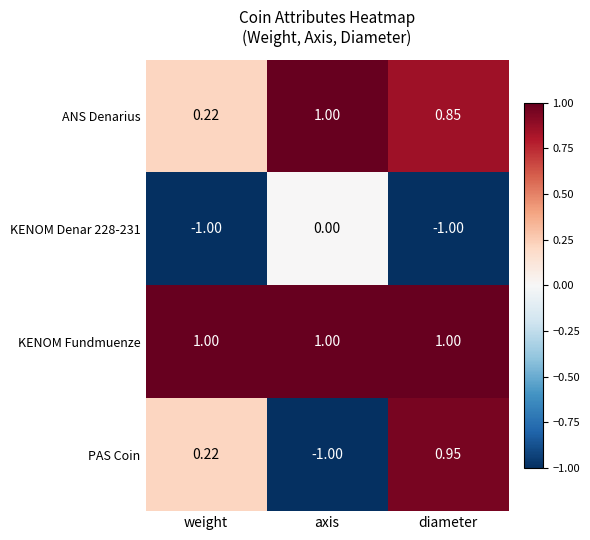

Between weight and diameter, which series saw the biggest shift?

PAS Coin